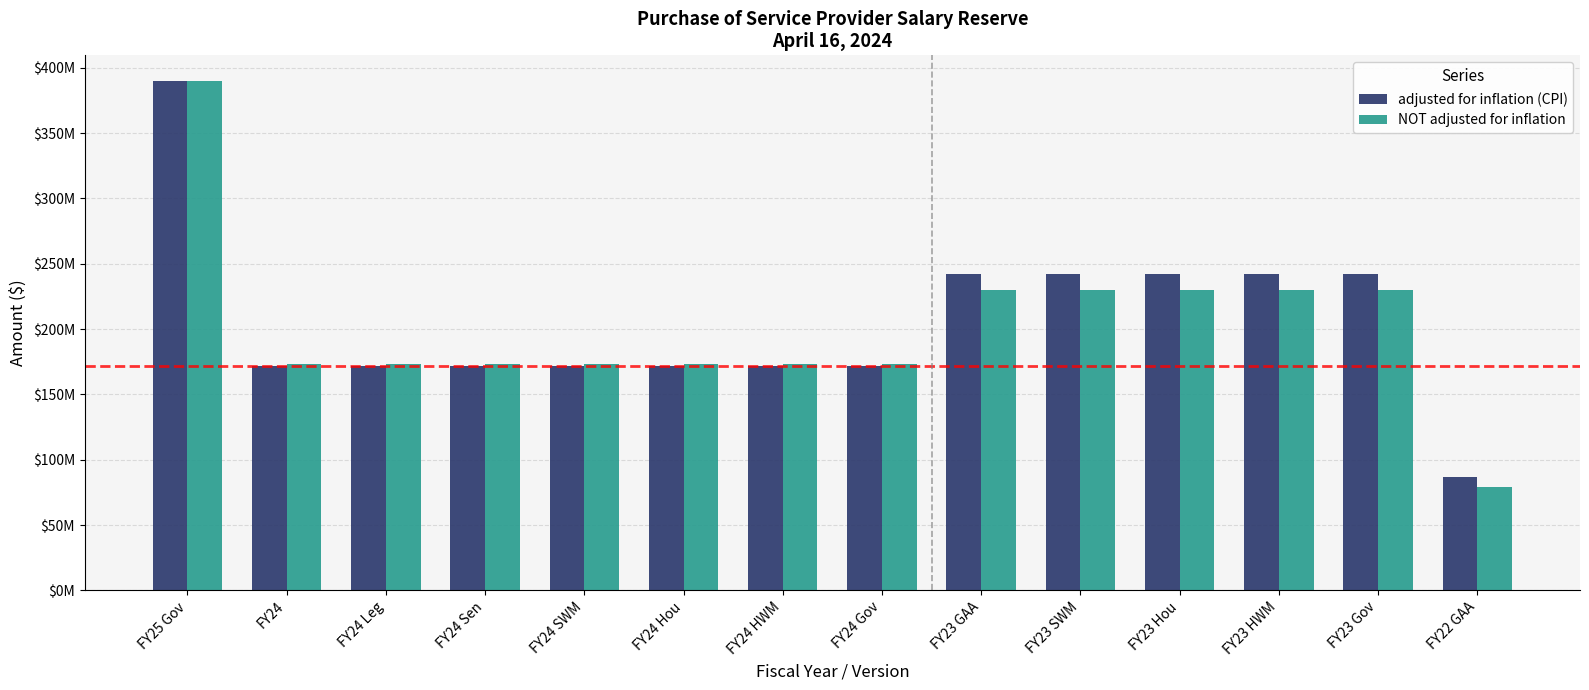

Which series has the largest range (max minus min)?

NOT adjusted for inflation